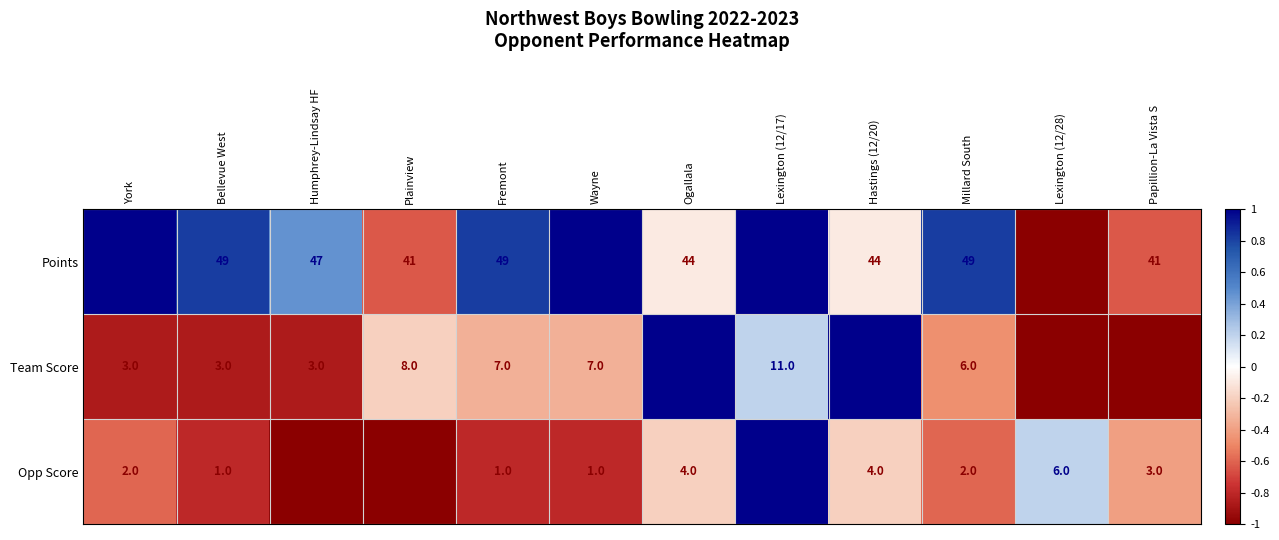

Where does the Points series first go above 49?

York